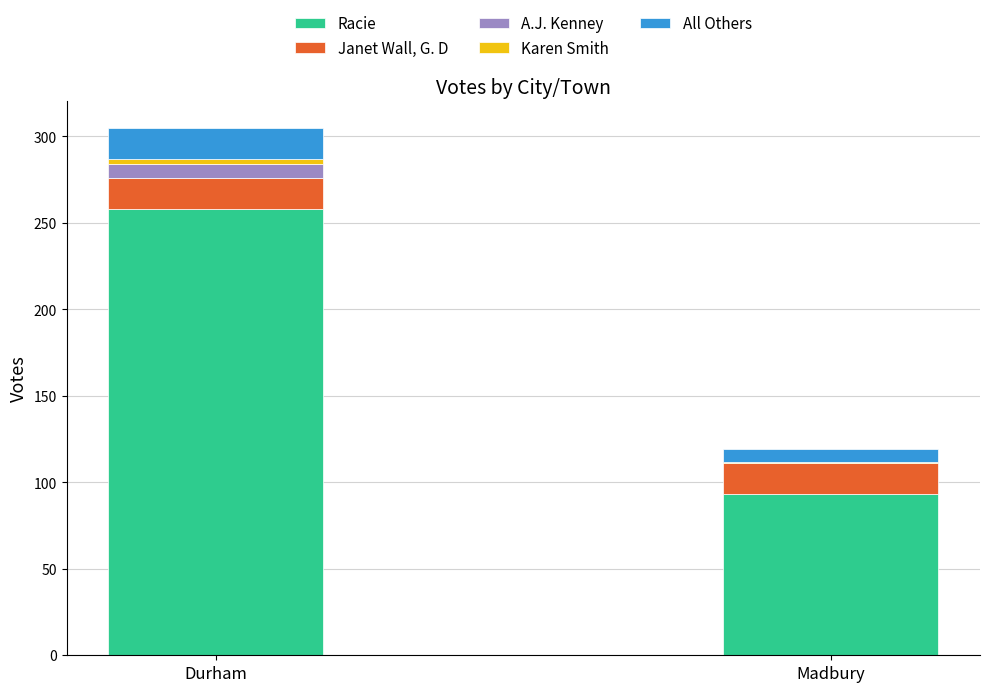

Which category has the highest value in the Racie series?

Durham